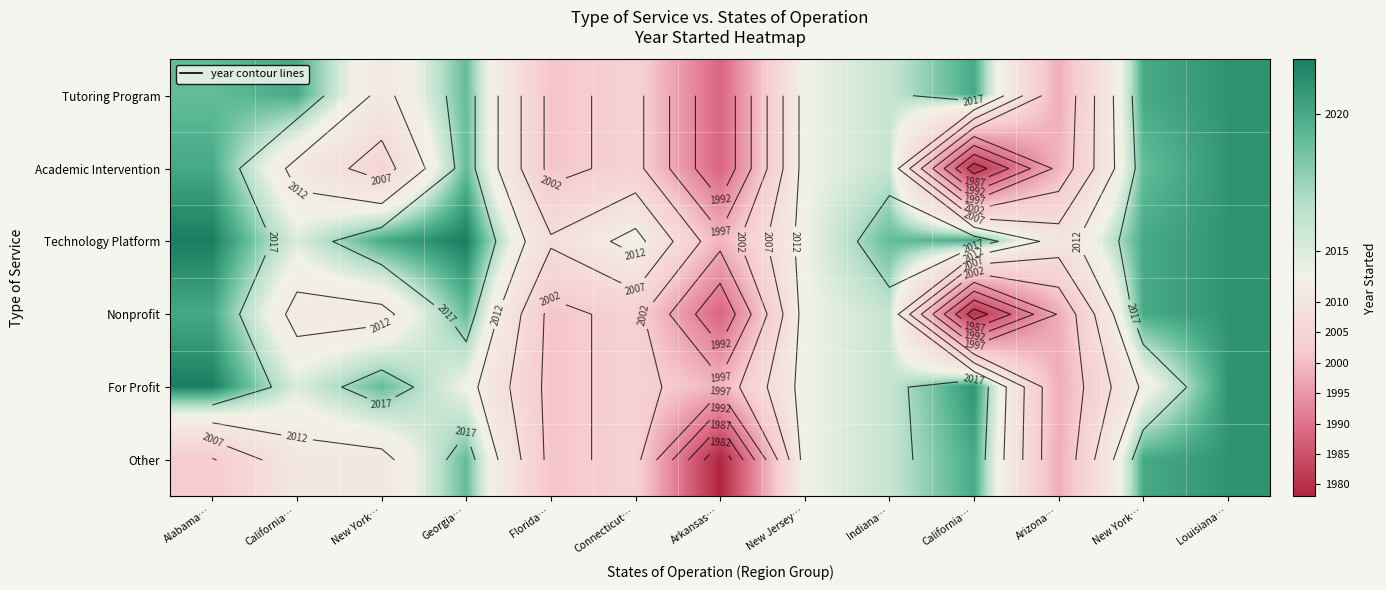

What is the total value across all series at California…?

12083